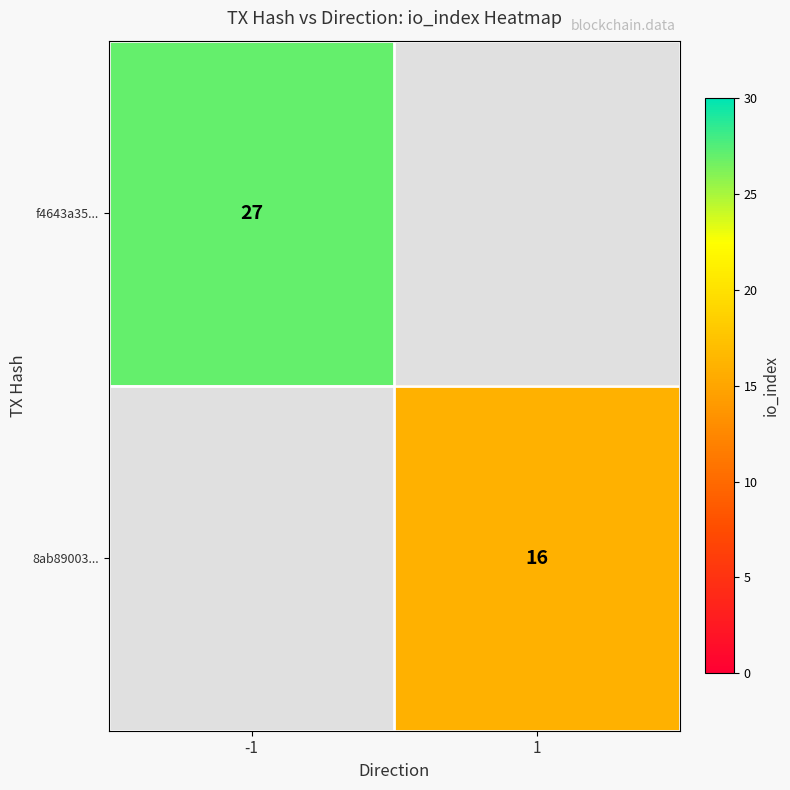

The value of 8ab89003... at 1 is 26. True or false?

False